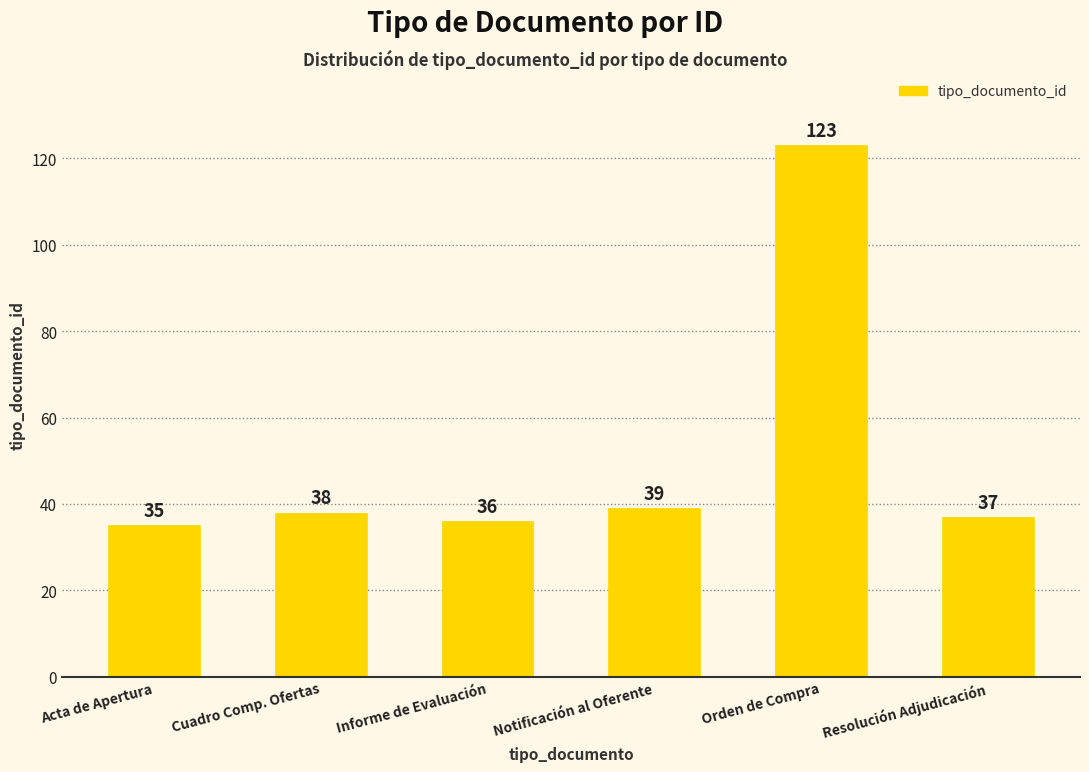

Does the chart contain any negative values?

No